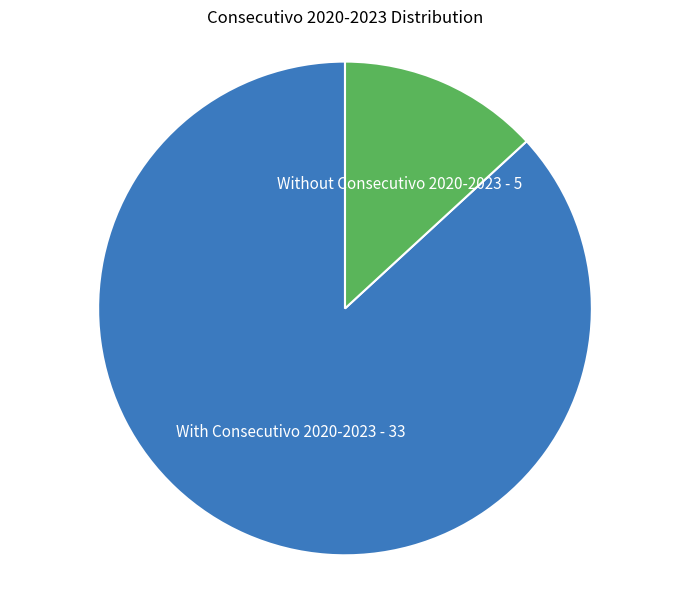

What is the majority slice?

With Consecutivo 2020-2023 - 33